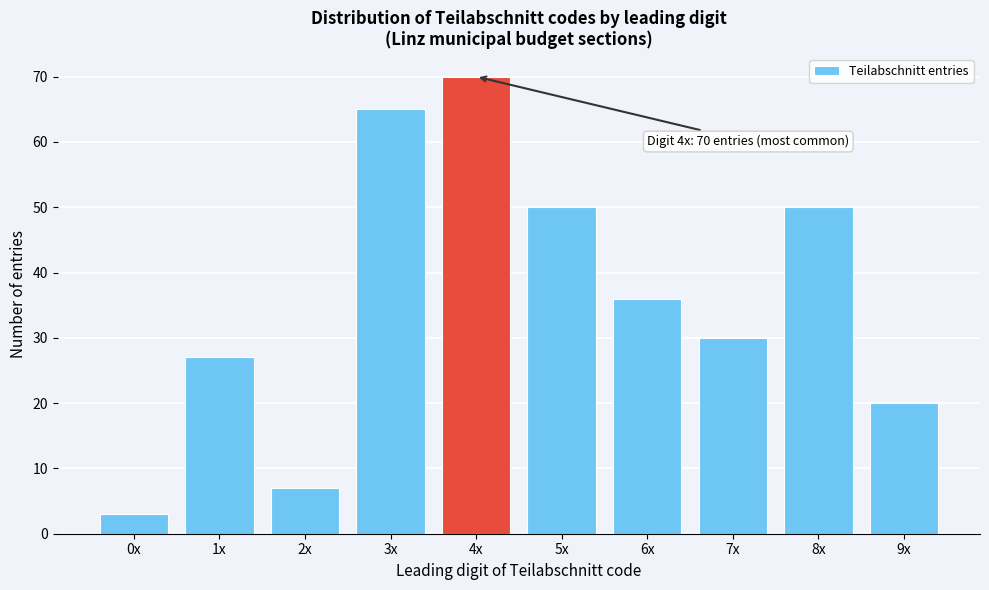

Reading left to right, extract all data points from this chart.

0x=3	1x=27	2x=7	3x=65	4x=70	5x=50	6x=36	7x=30	8x=50	9x=20